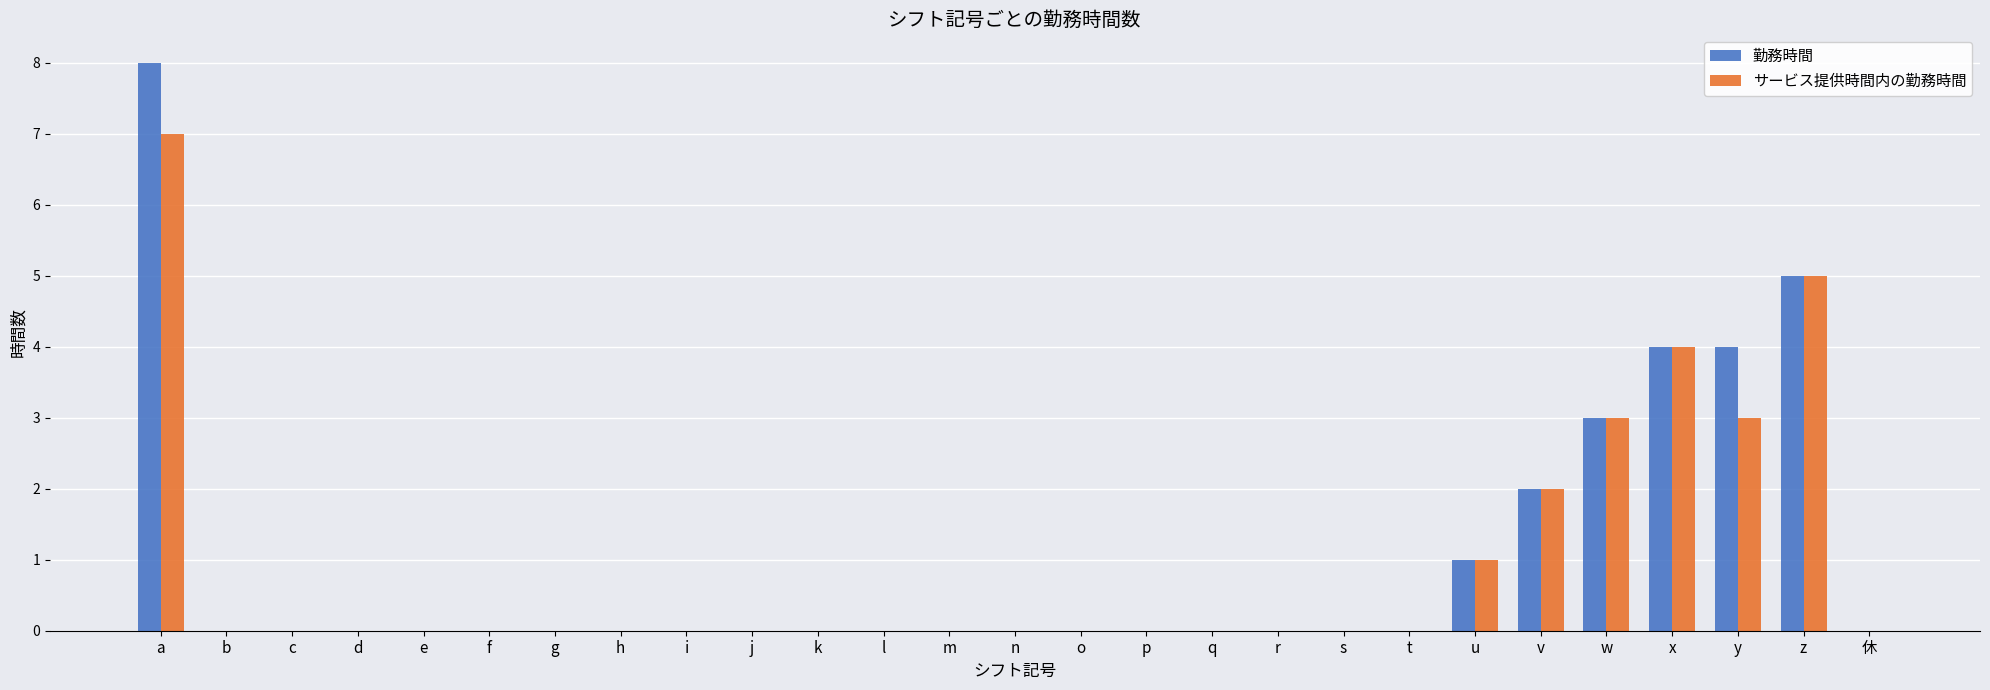

Are the bars horizontal?

No